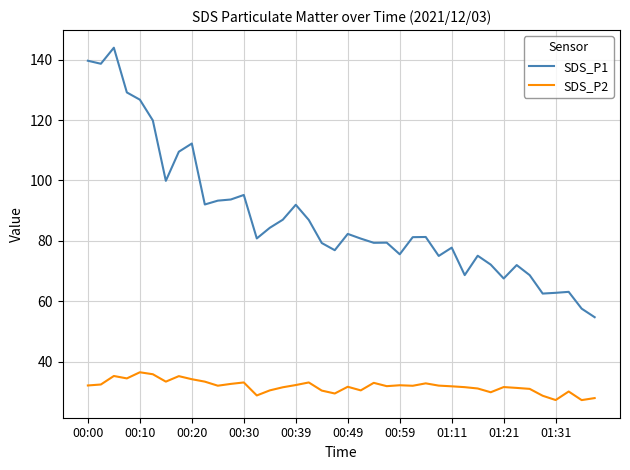

List the series in order of their peak value, lowest first.

SDS_P2, SDS_P1